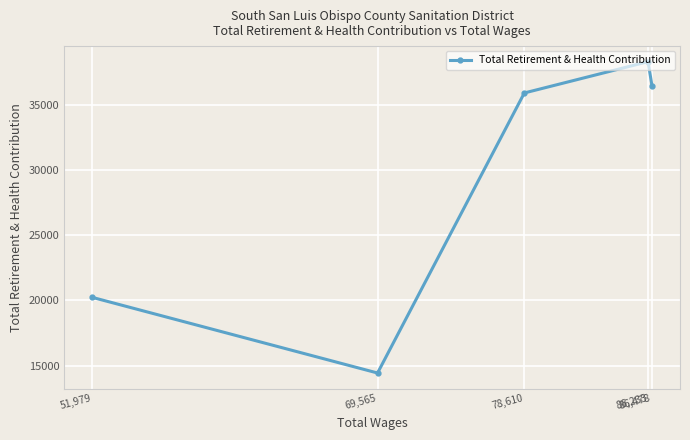

Between 86,233 and 69,565, which is larger?

86,233